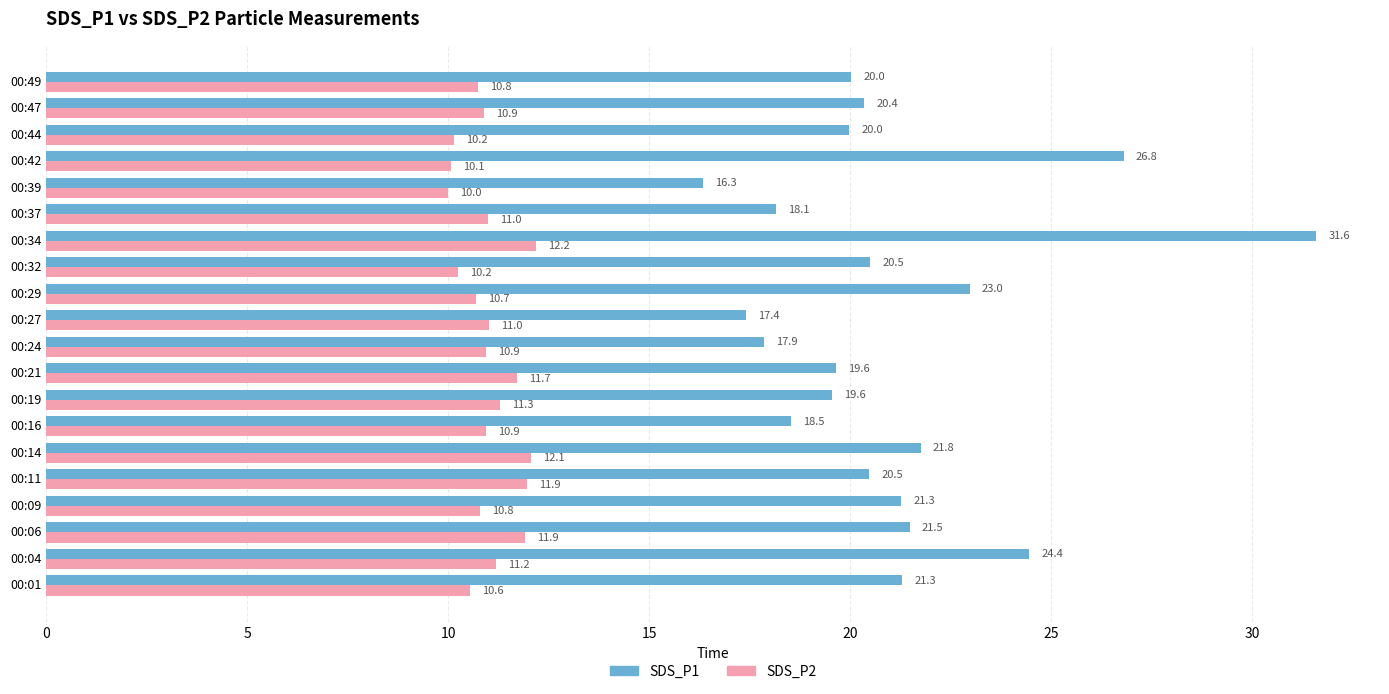

How many categories are shown in the chart?

20